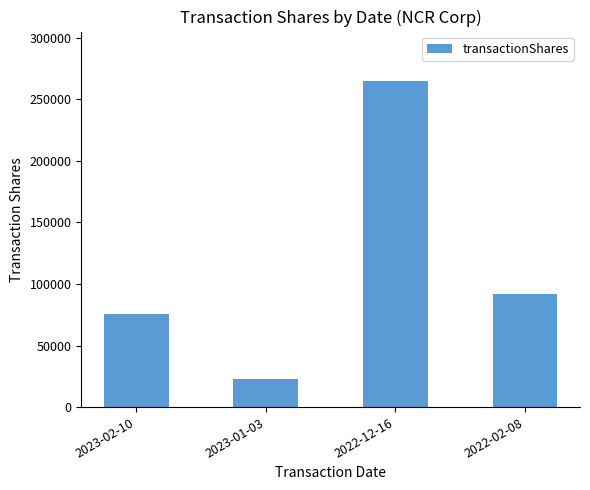

The value at 2023-01-03 is 12164. True or false?

False